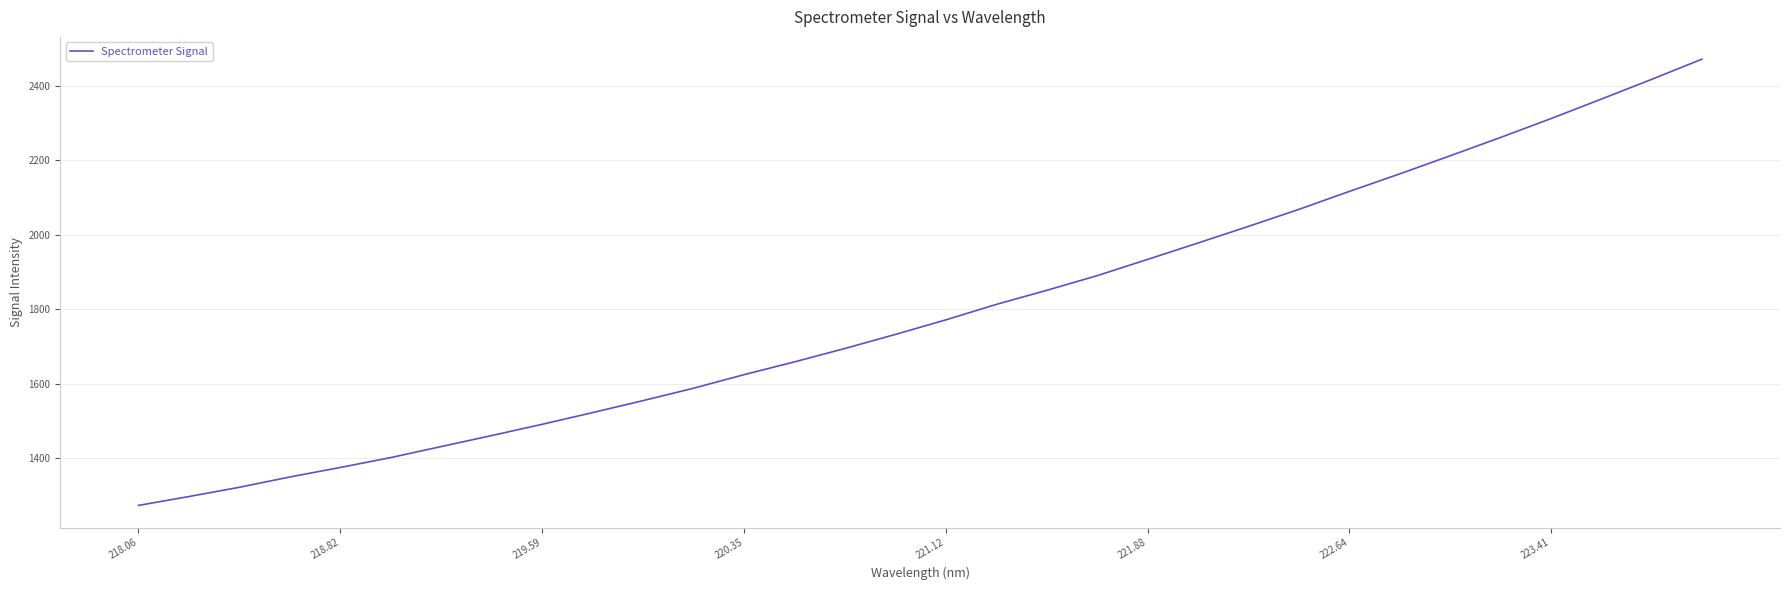

What is the difference between the maximum and minimum values?

1197.8